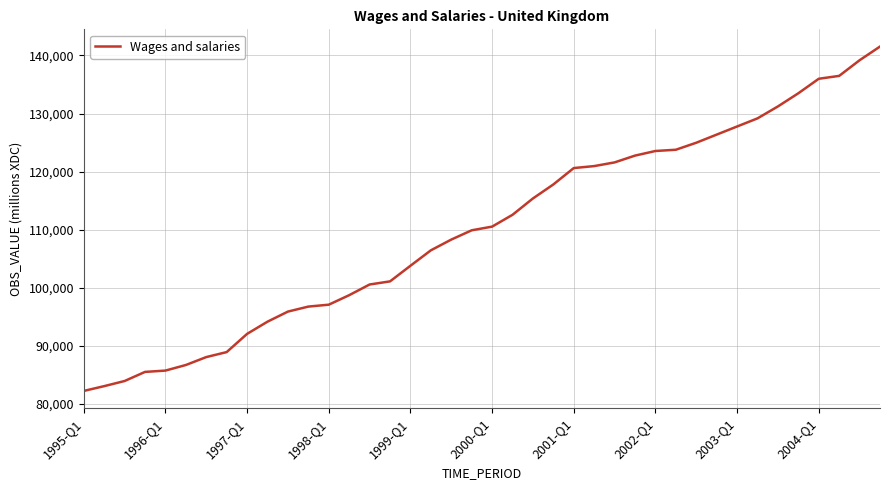

What is the maximum value shown in the chart?

141535